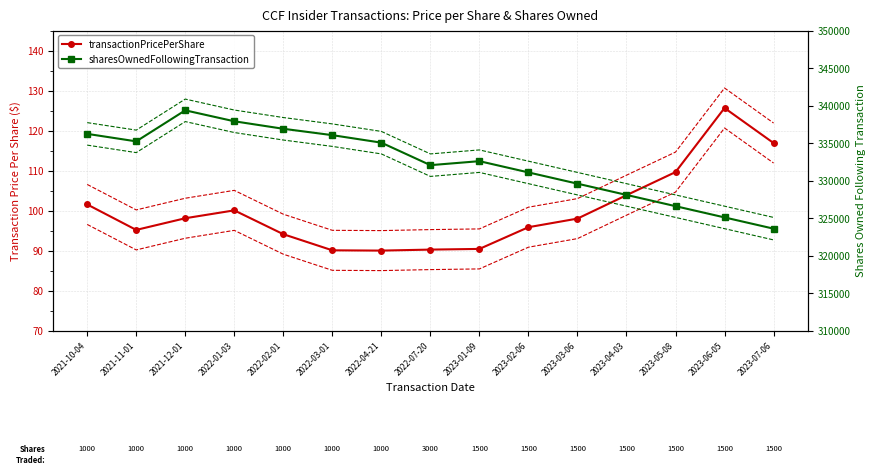

Reading left to right, what are all the values shown in this chart?

transactionPricePerShare: 101.5	95.2	98.1	100.1	94.1	90.1	90.0	90.2	90.4	95.8	98.0	103.8	109.6	125.7	116.9
sharesOwnedFollowingTransaction: 336231.0	335231.0	339369.0	337909.0	336909.0	336059.0	335059.0	332059.0	332591.0	331091.0	329591.0	328091.0	326591.0	325091.0	323591.0